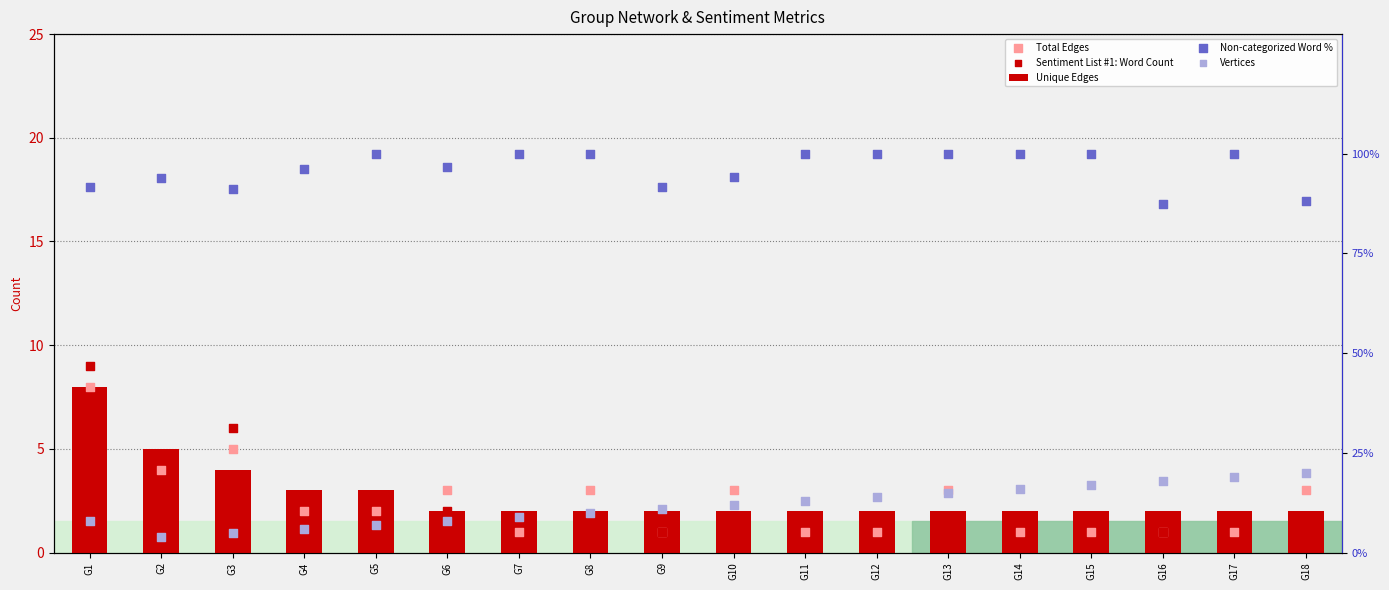

At how many categories does at least one series exceed 50?

18